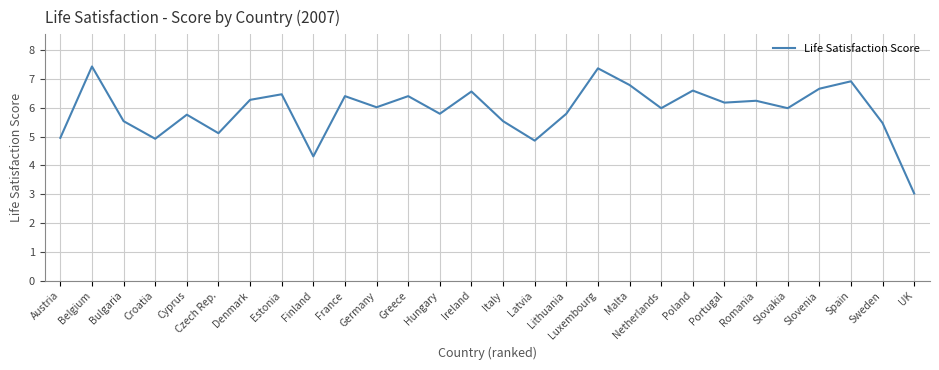

What is the sum of the values at Germany and Malta?

12.8